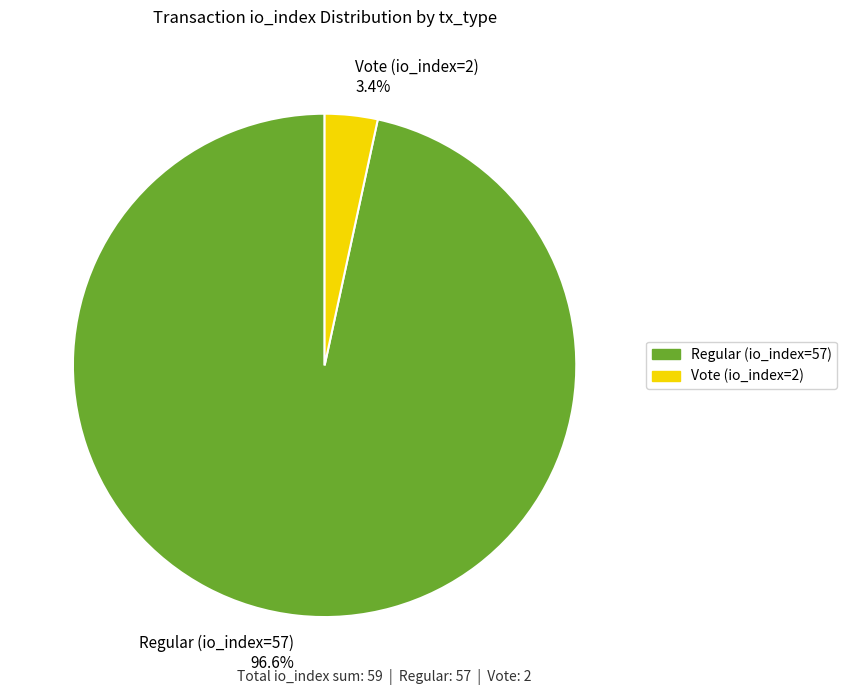

Does Regular (io_index=57) account for over 50% of the chart?

Yes